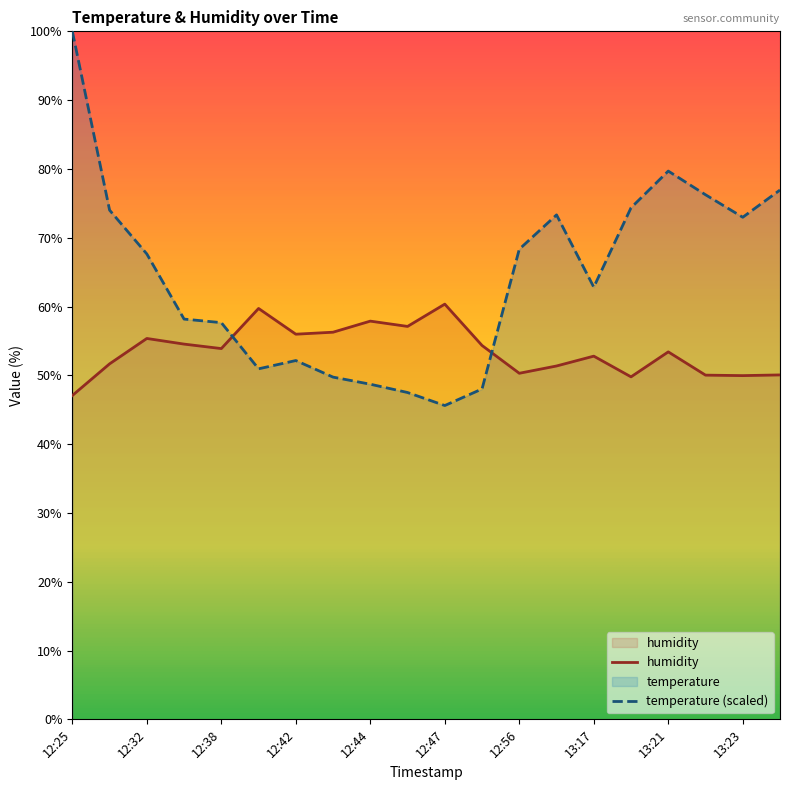

What is the sum of the temperature values at 12:25 and 12:29?

174.0